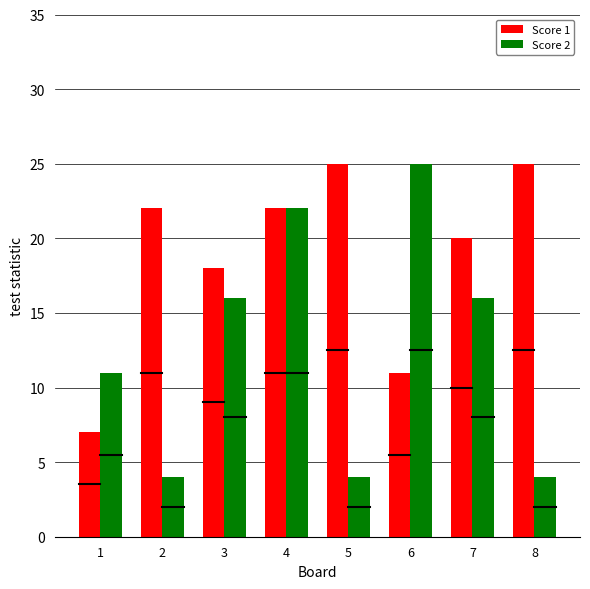

Which series has the widest spread of values?

Score 2